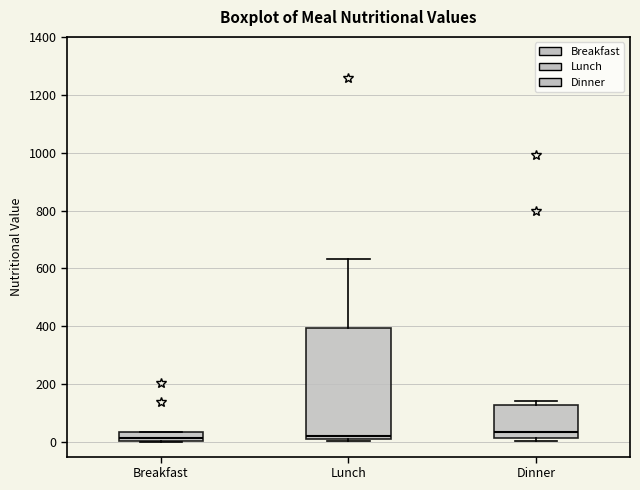

Reading left to right, read every box against the y-axis: the position of its median line, the range the box covers, and the ends of its whiskers. The values are not printed on the chart, so give them approximately, as read against the axis.

Breakfast: median 20, box 0 to 40, whiskers 0 to 40
Lunch: median 20 (just above the box's lower edge), box 20 to 400, whiskers 0 to 640
Dinner: median 40, box 20 to 120, whiskers 0 to 140